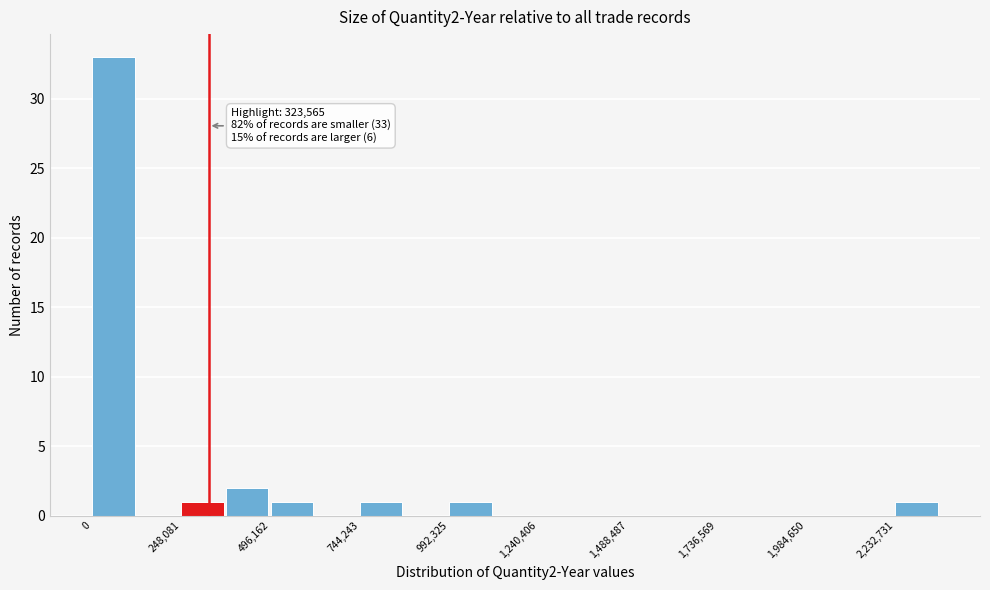

Read against the x-axis, roughly where is the centre of the tallest bar?

50000